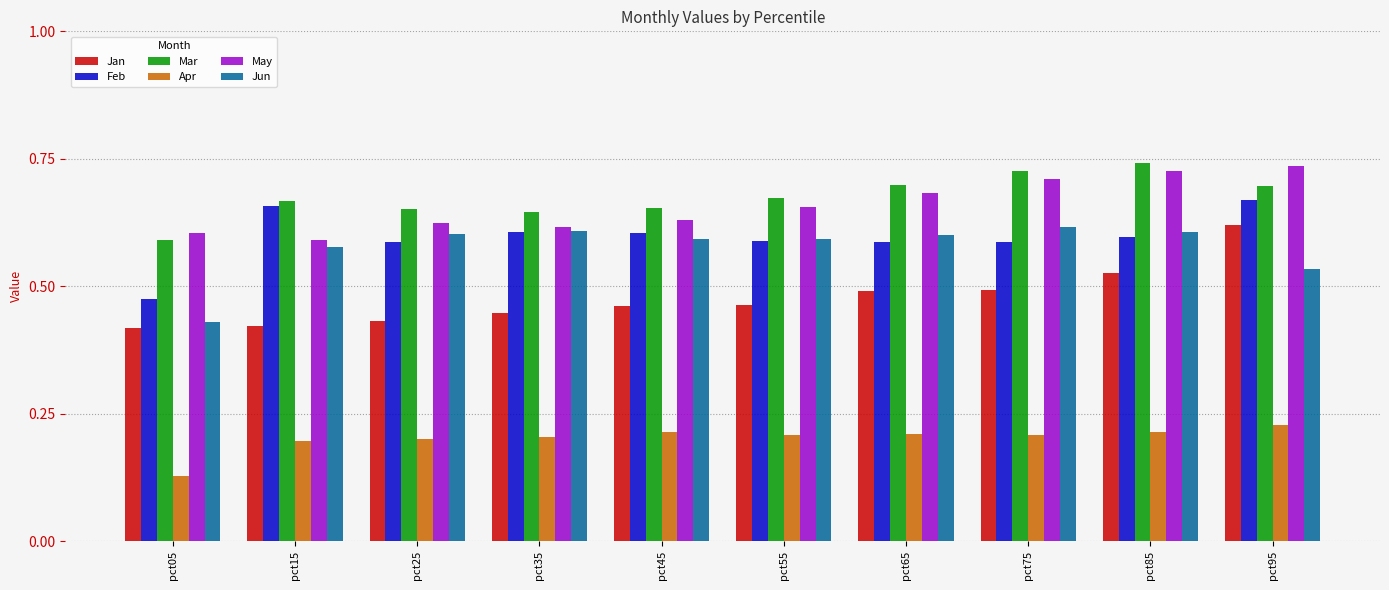

At which label does Feb reach its minimum?

pct05